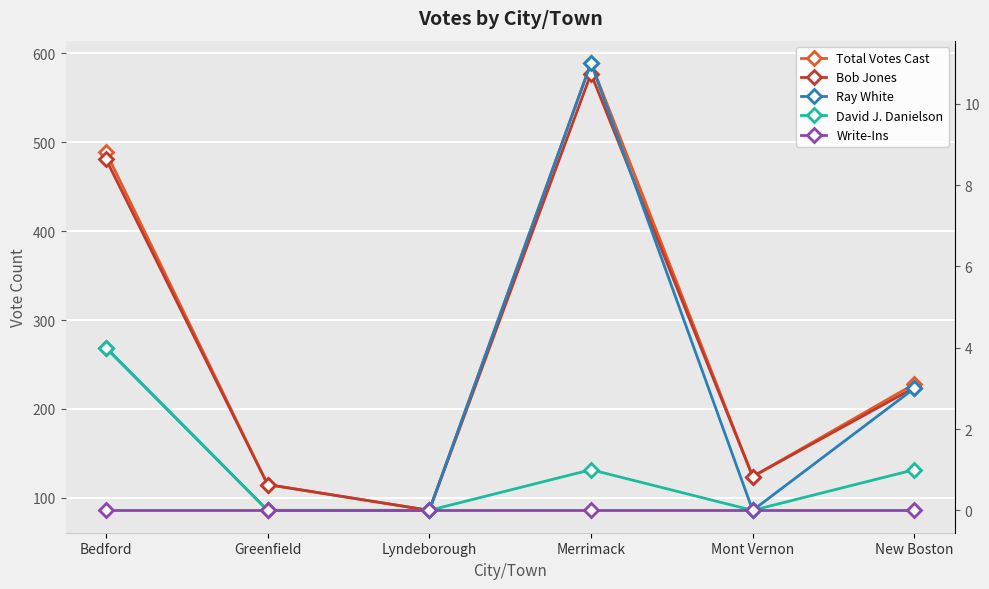

What are all the series names shown in the legend?

Total Votes Cast, Bob Jones, Ray White, David J. Danielson, Write-Ins